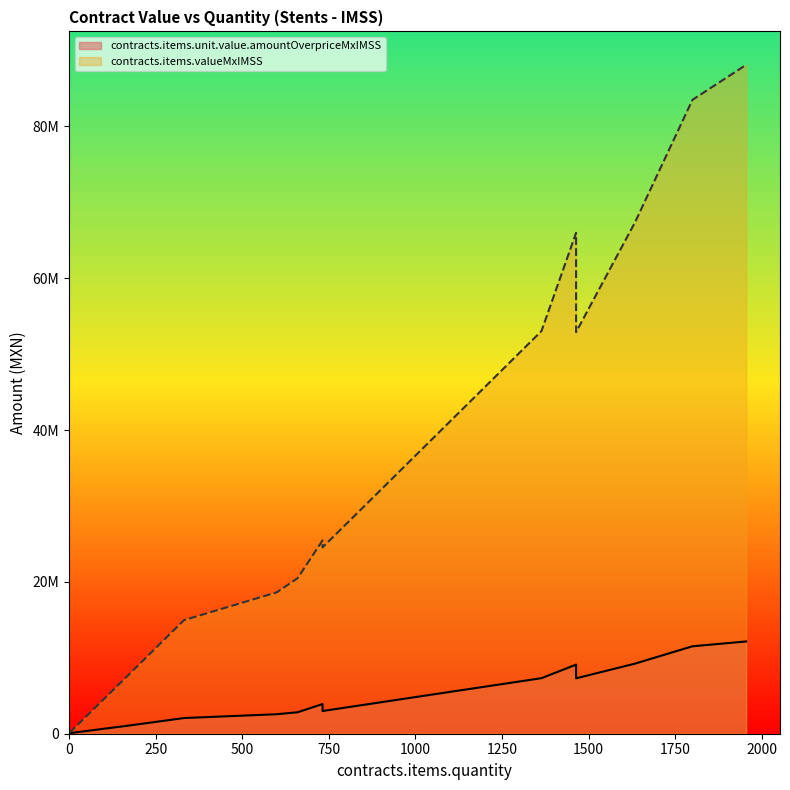

Is it true that contracts.items.unit.value.amountOverpriceMxIMSS equals 9102097.9 at 1464?

True